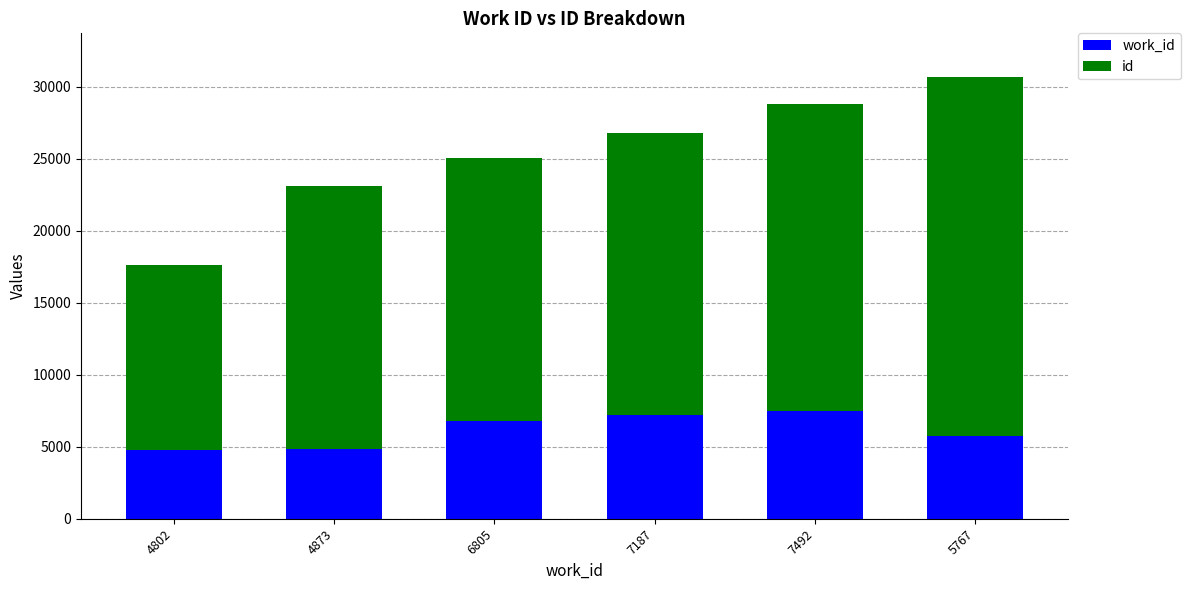

At which category is the sum across all series the highest?

5767